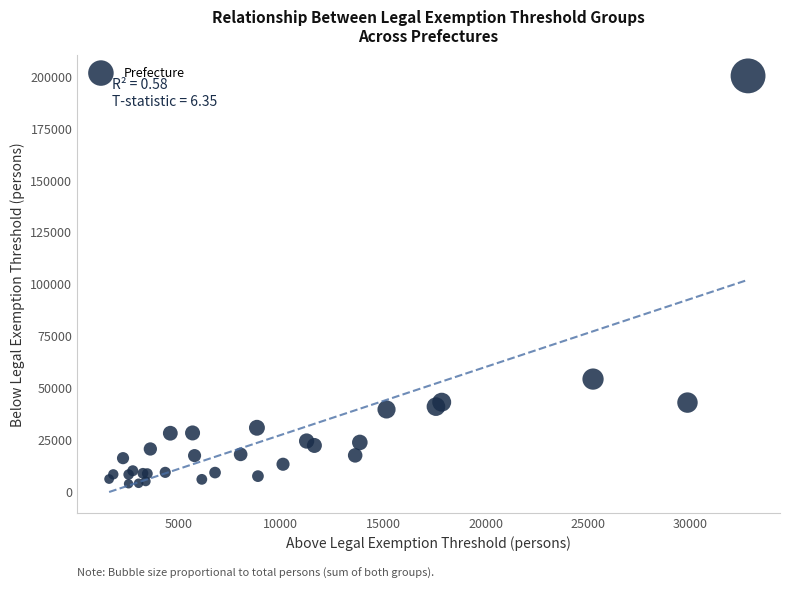

What Y value in the scatter plot is closest to 101957?

54073